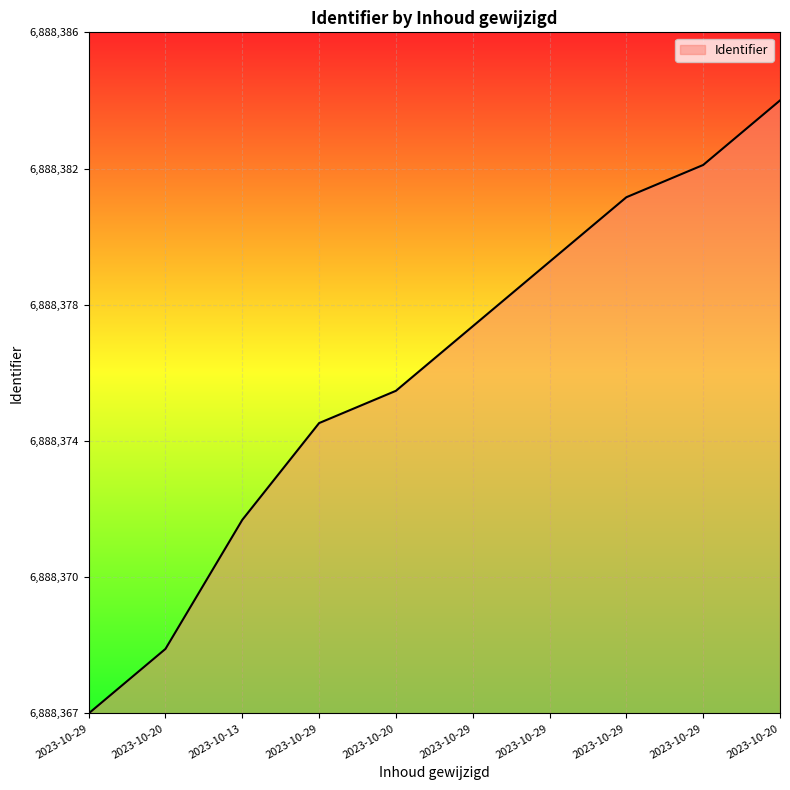

Is this an area chart (filled region under the line)?

Yes